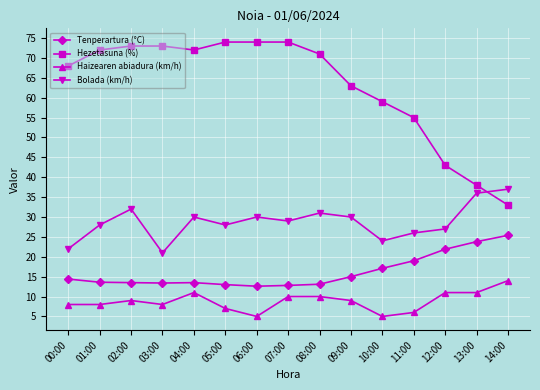

At which category does Bolada (km/h) reach its first local valley?

03:00